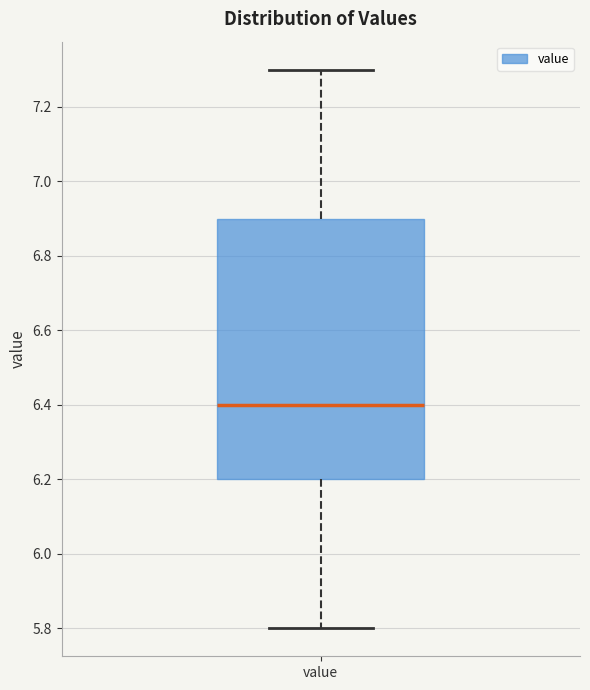

Transcribe this box plot: give where the median line is, the range the box spans, and where the two whiskers end, as read against the y-axis. The values are not printed on the chart, so give them approximately, as read against the axis.

median 6.4, box 6.2 to 6.9, whiskers 5.8 to 7.3